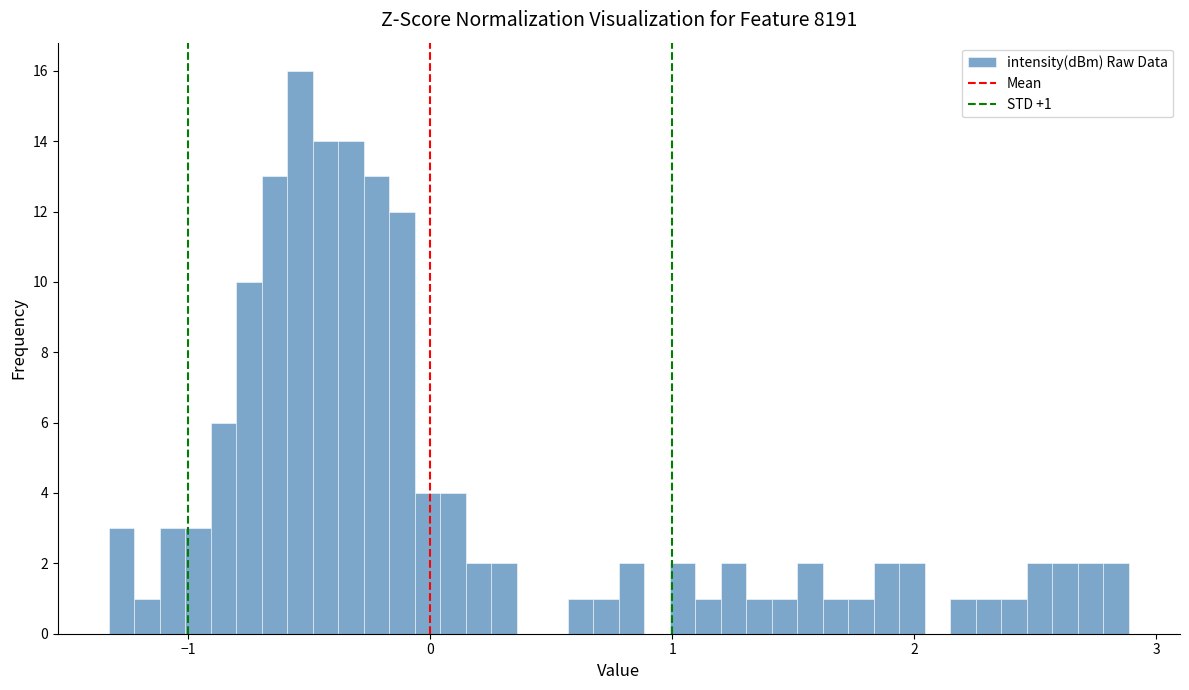

Around what value on the x-axis is the tallest bar? Give the approximate position of its centre, as read against the axis.

-0.5